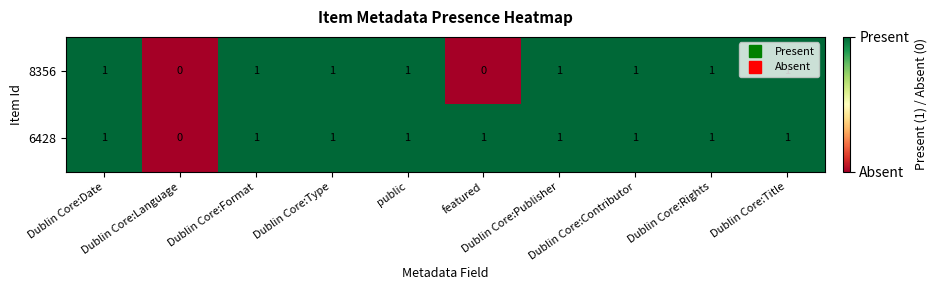

What is the sum of all 8356 values?

8